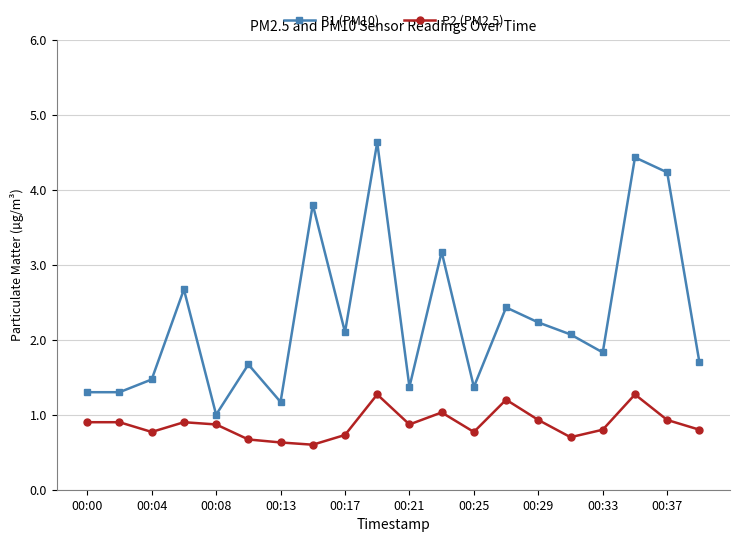

True or false: P2 (PM2.5) has more than 1 points higher than both neighbors.

True